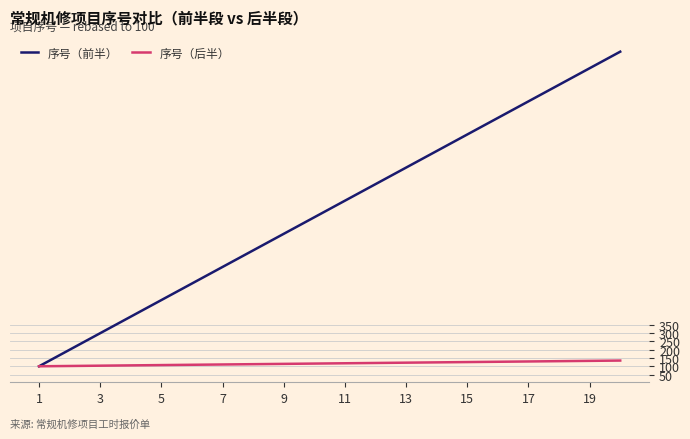

List the series in order of their peak value, lowest first.

序号（后半）, 序号（前半）